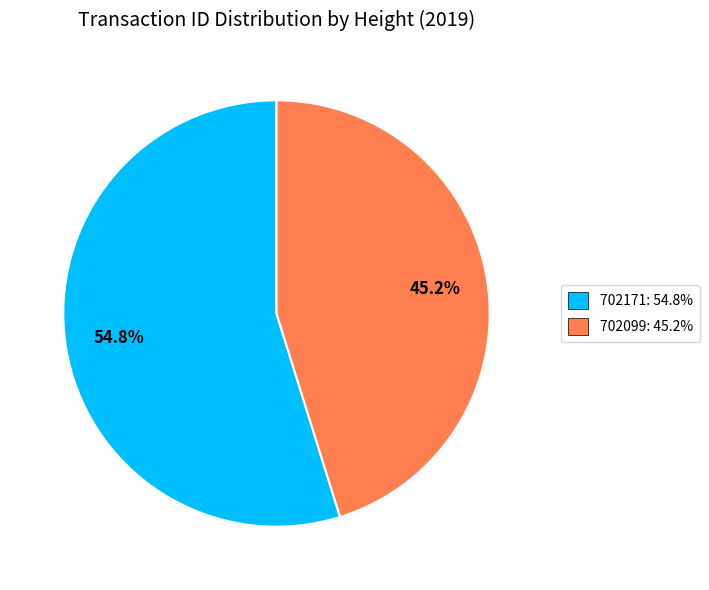

Rank the categories by value from lowest to highest.

702099, 702171